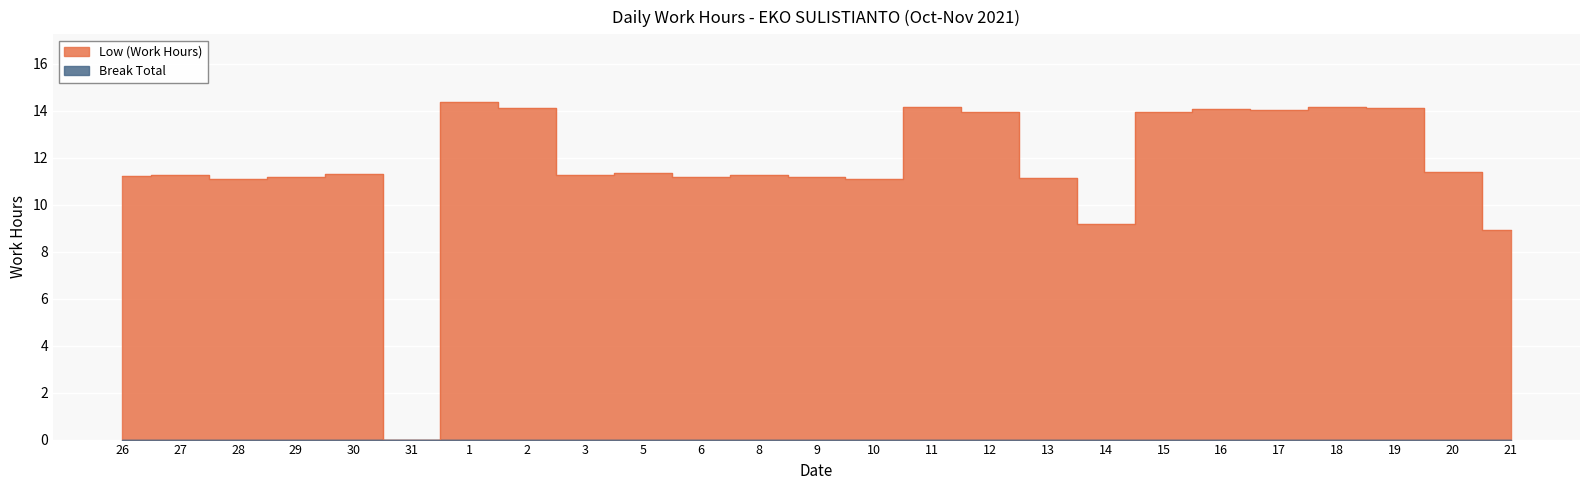

What is the change in value from 31 to 17?

+14.1